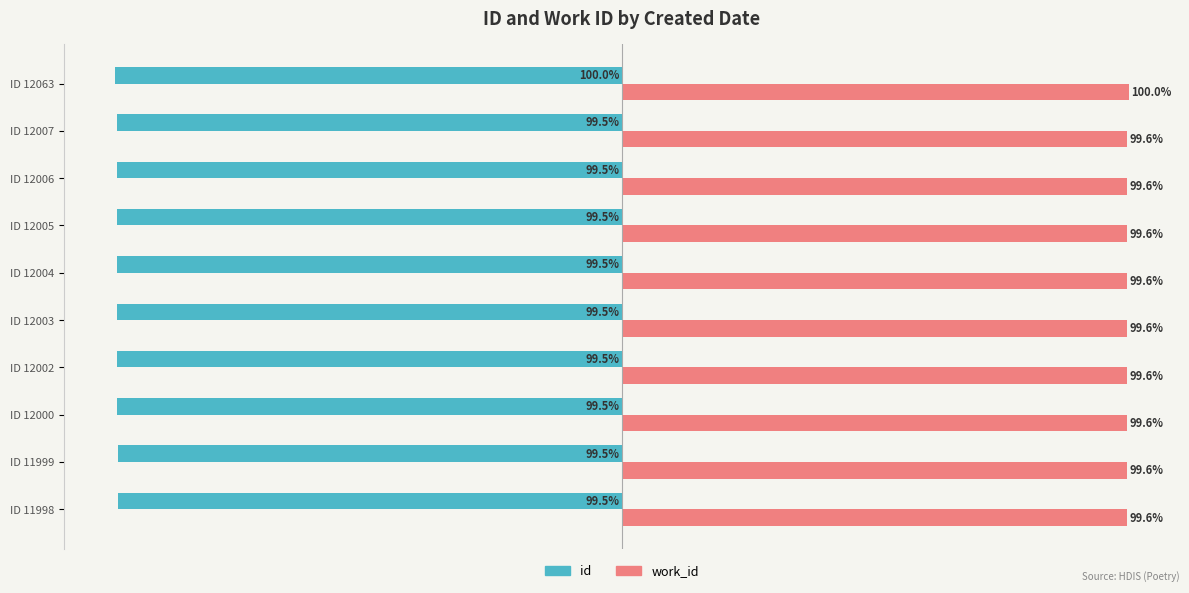

Which category has the highest value across all series?

ID 12063